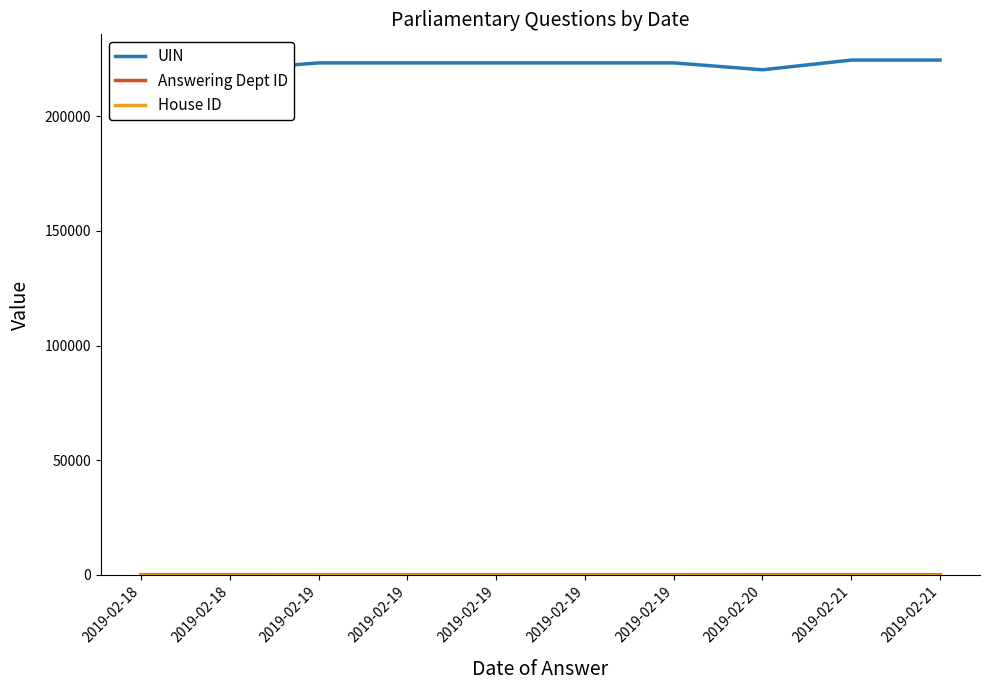

At which category is the sum across all series the highest?

2019-02-21